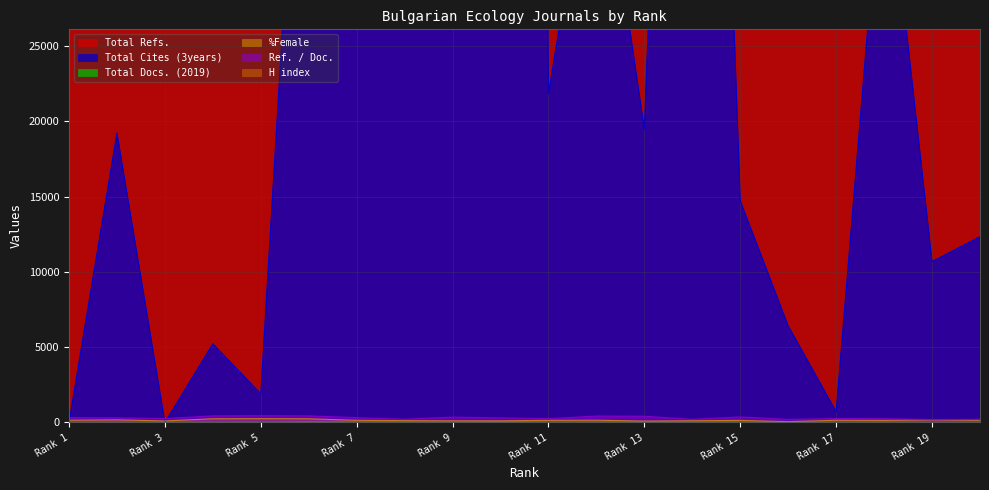

Does the chart display data point markers on the line(s)?

No